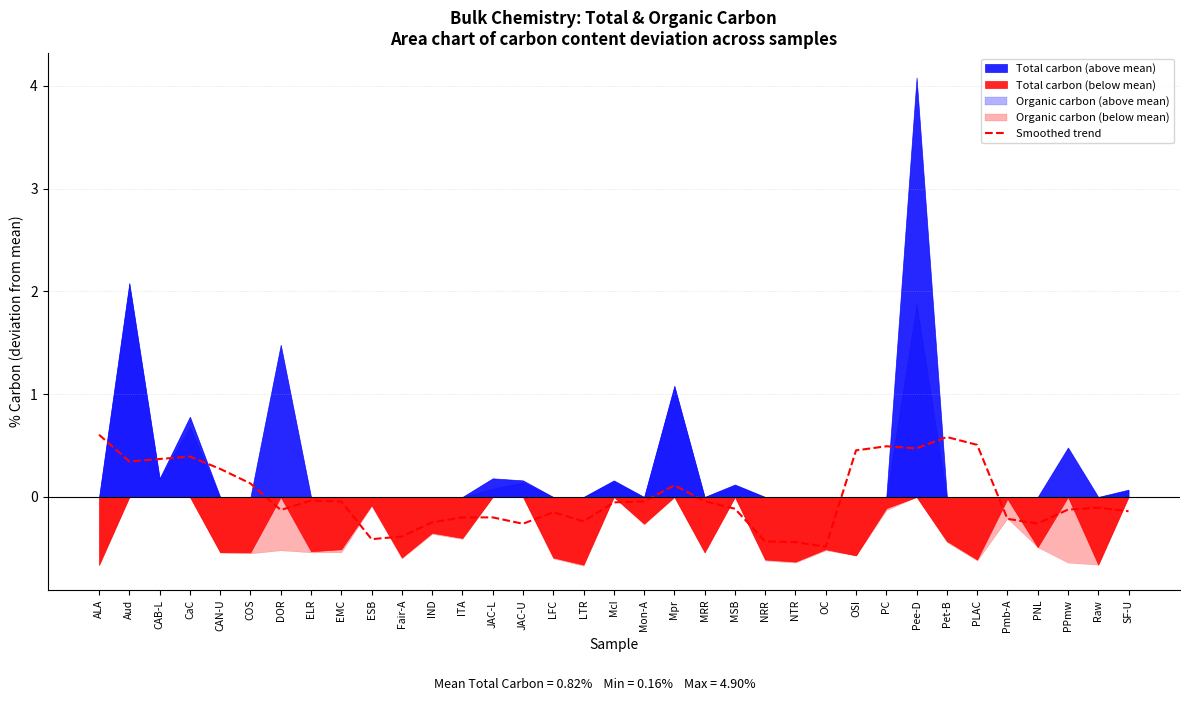

Is it true that the value at NRR is -0.4?

True